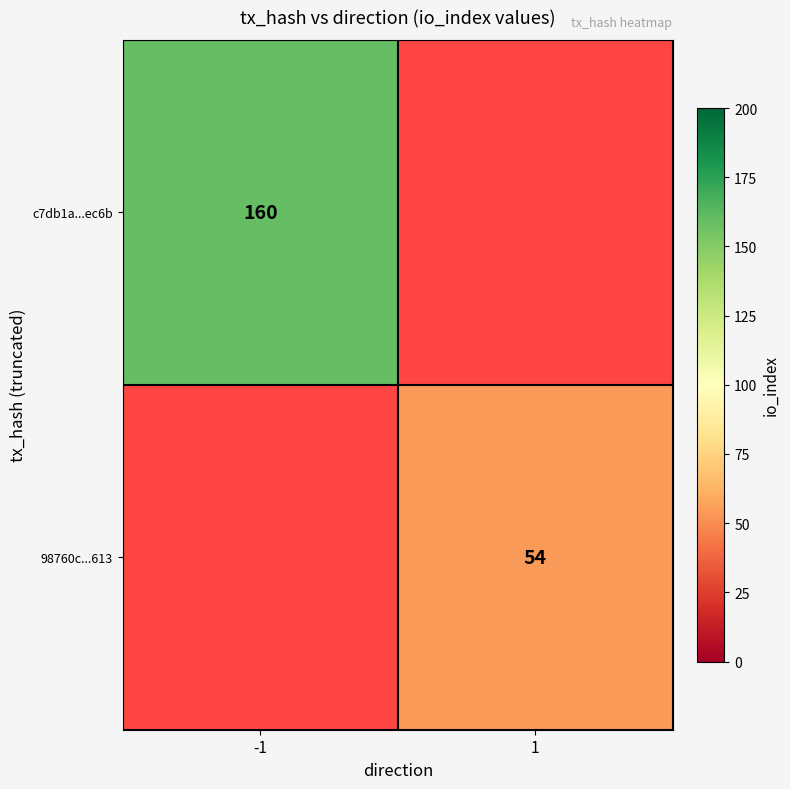

The value of 98760c...613 at 1 is 70. True or false?

False